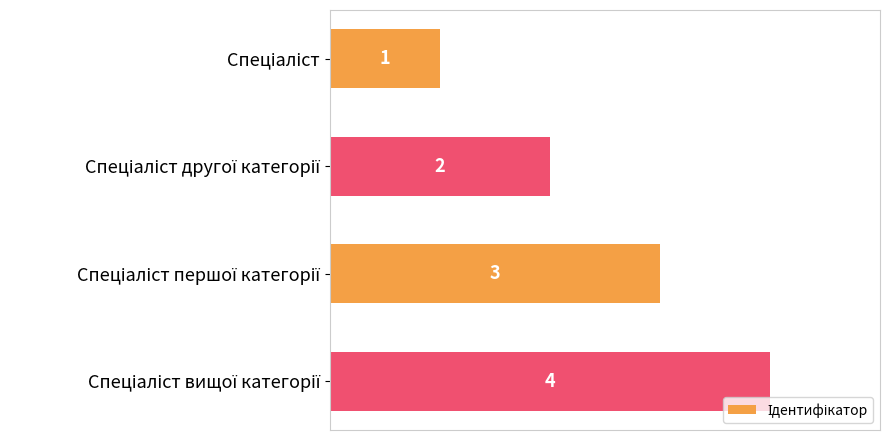

What is the difference between the maximum and minimum values?

3